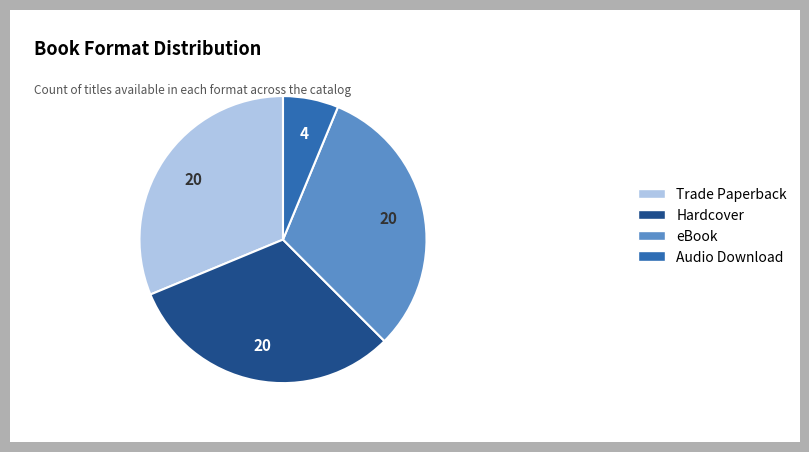

How many segments does this pie chart have?

4